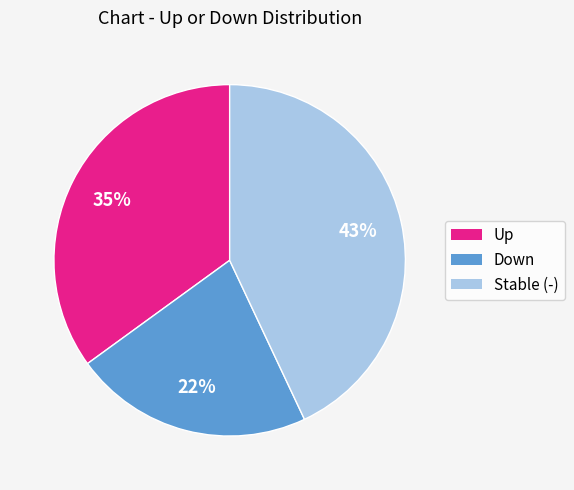

To the nearest percent, what is the average slice percentage?

33%